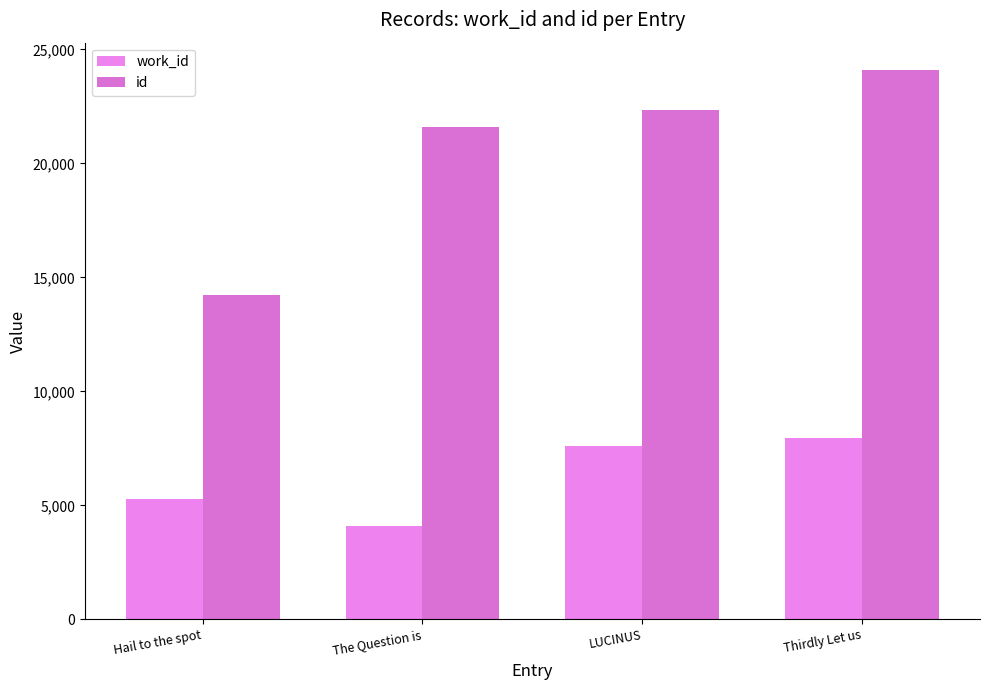

What is the smallest value displayed?

4103